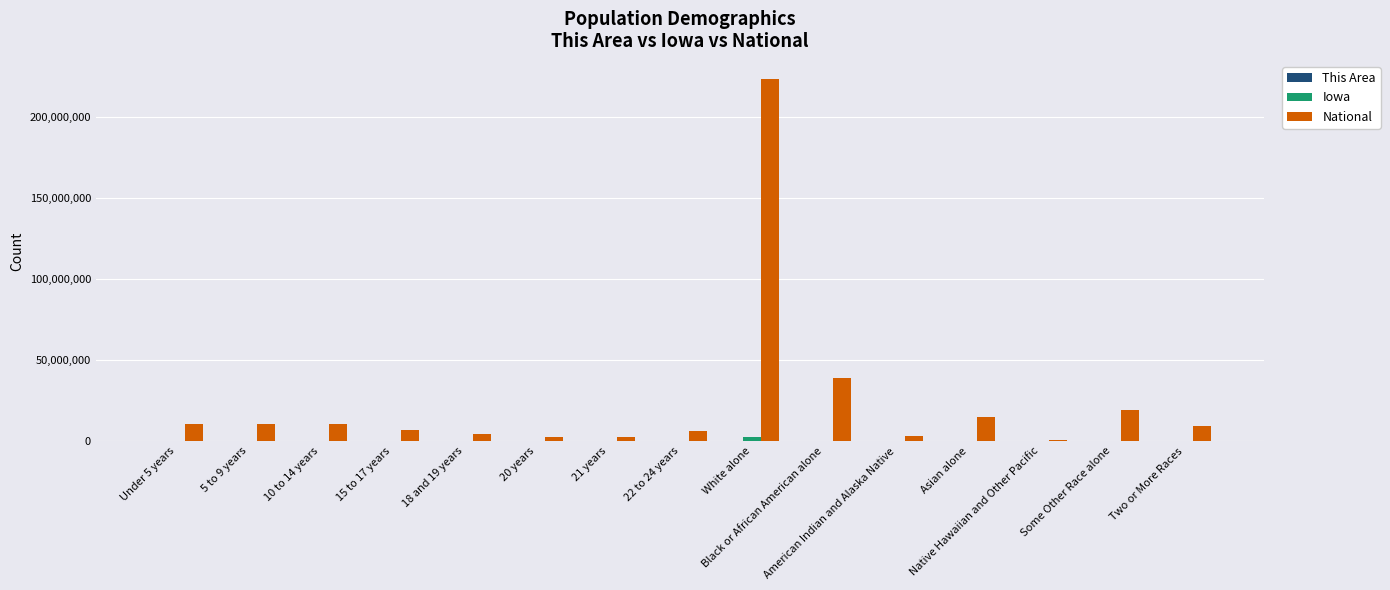

What is the sum of all National values?

362352307